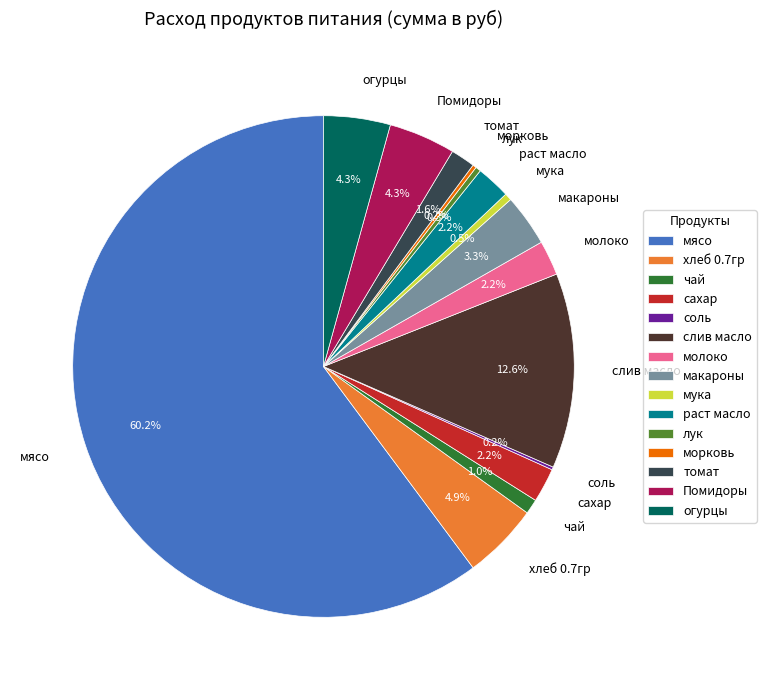

Is раст масло the majority of the pie?

No